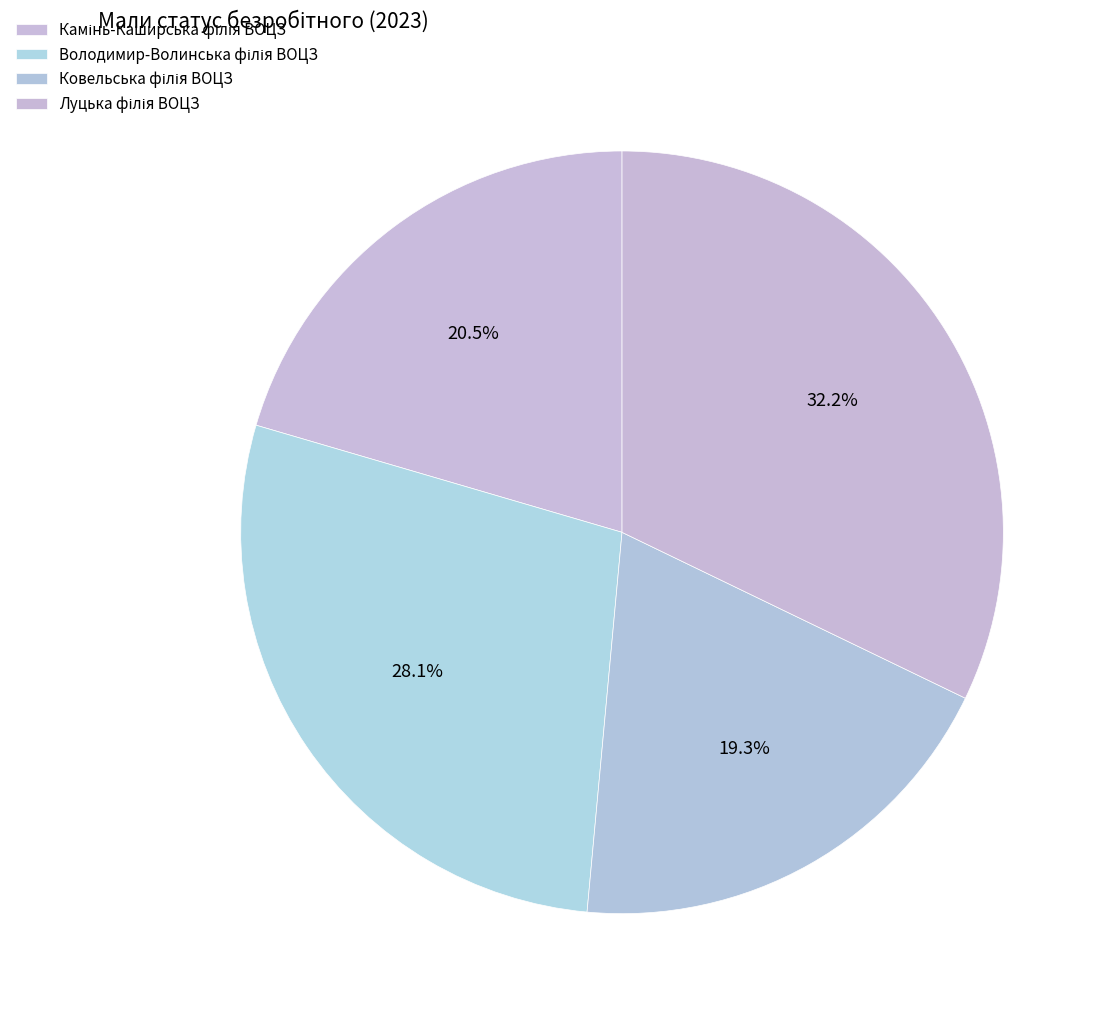

To the nearest percent, what is the difference between the largest and smallest slice percentages?

13%